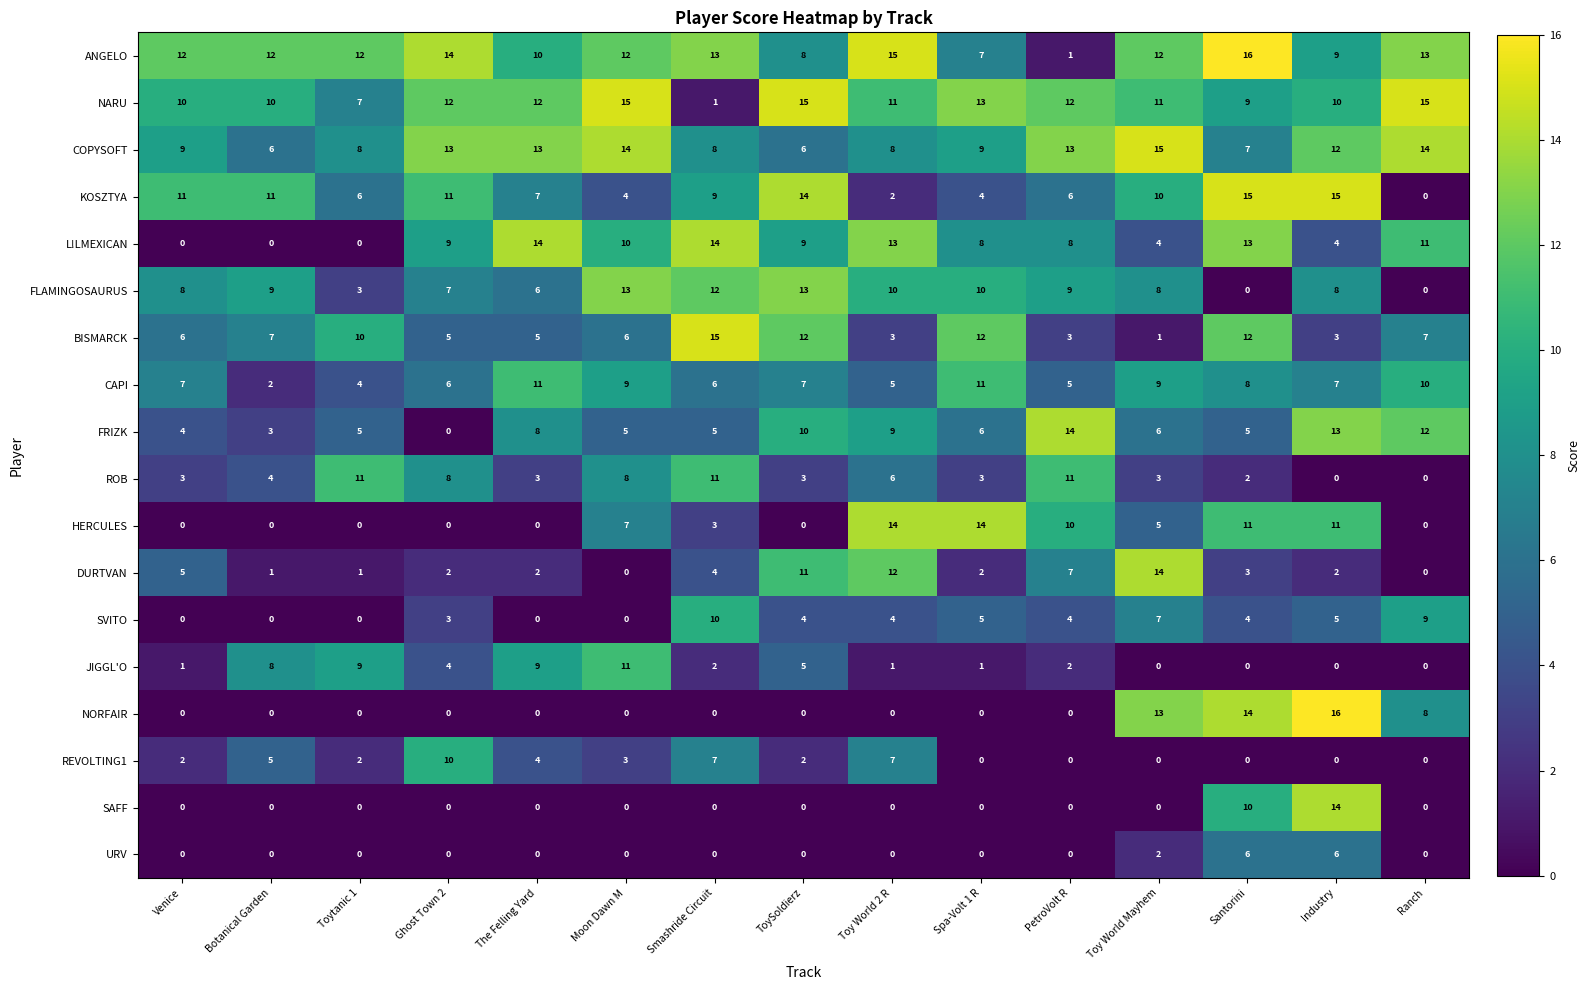

The FRIZK series shows 19 at PetroVolt R. True or false?

False